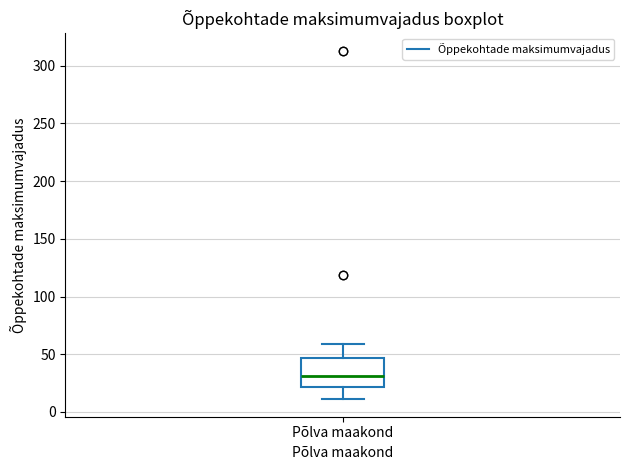

Read this box plot against the y-axis: the position of the median line, the range covered by the box, and the ends of both whiskers. The values are not printed on the chart, so give them approximately, as read against the axis.

median 30, box 20 to 45, whiskers 10 to 60